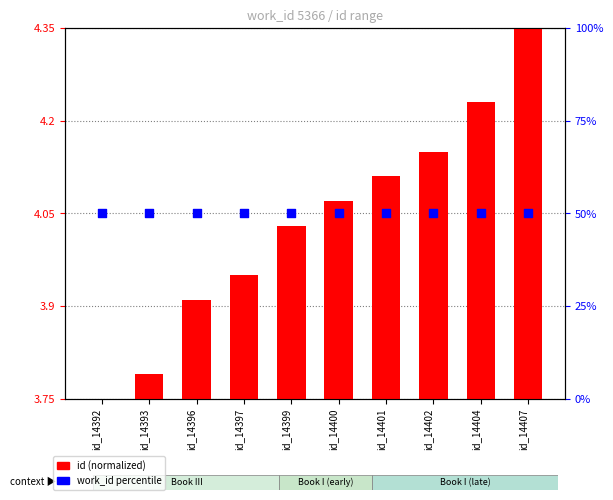

Which series has the widest spread of Y values?

id (normalized)